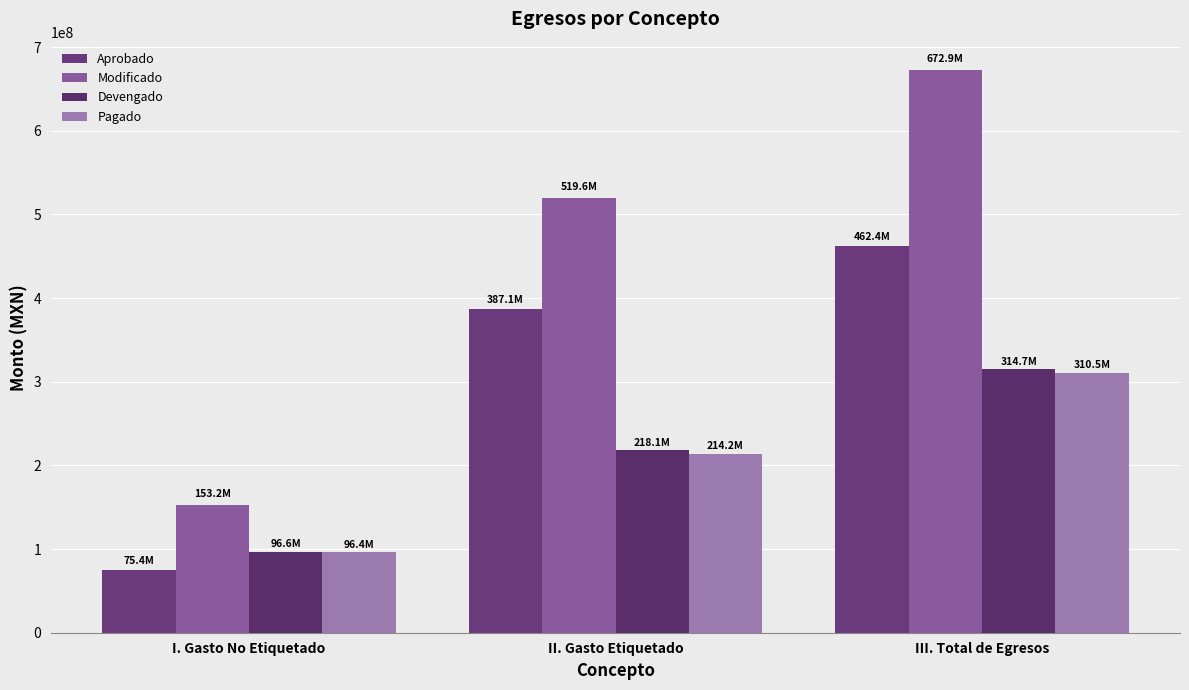

How many values in the Aprobado series are below 387062138?

1